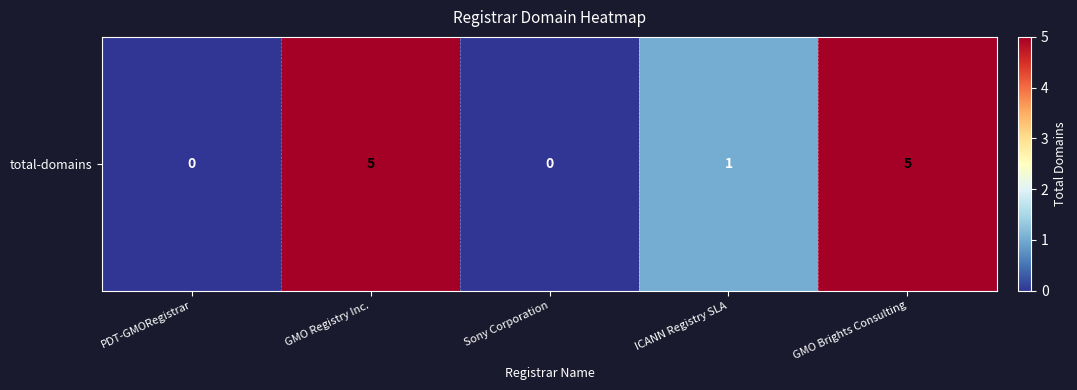

True or false: the data shows 0 at PDT-GMORegistrar.

True